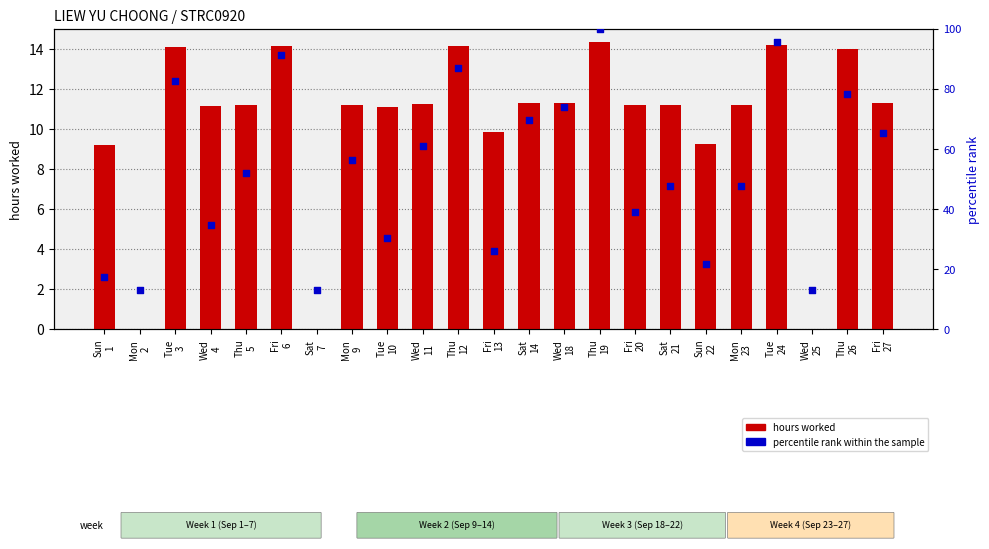

Which series has the largest Y range (max minus min)?

percentile rank within the sample